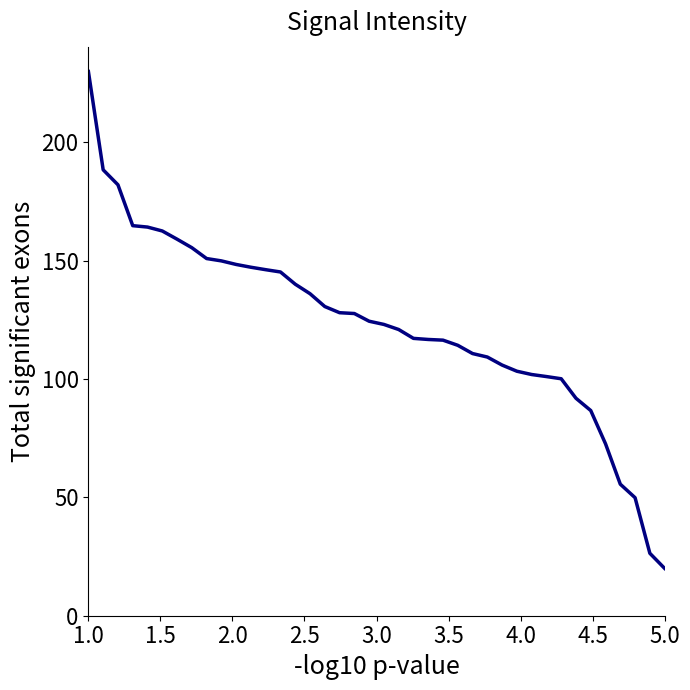

What is the maximum value shown in the chart?

230.0